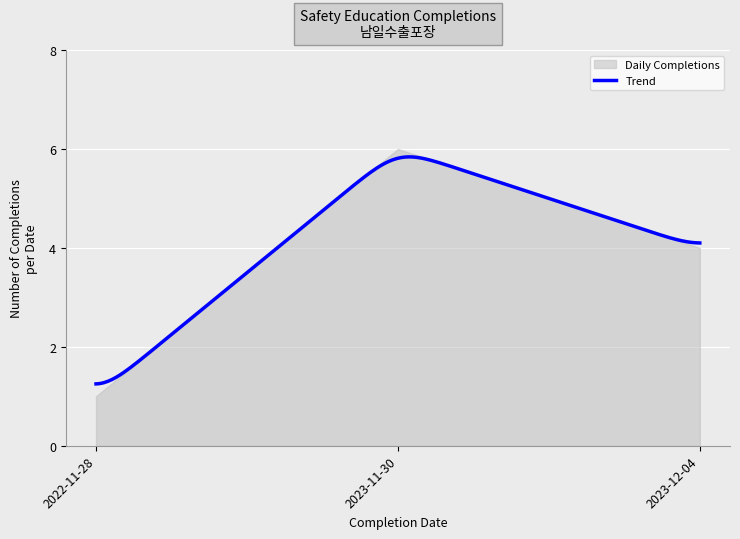

List the labels in order of value, largest first.

2023-11-30, 2023-12-04, 2022-11-28